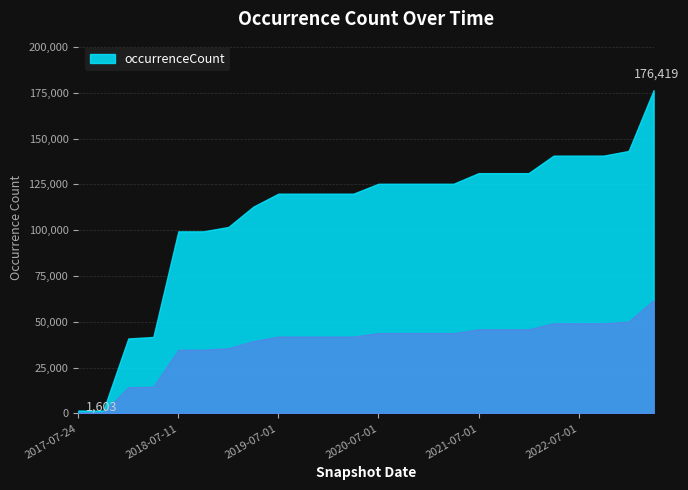

What is the change in value from 2019-04-06 to 2020-07-01?

+12460